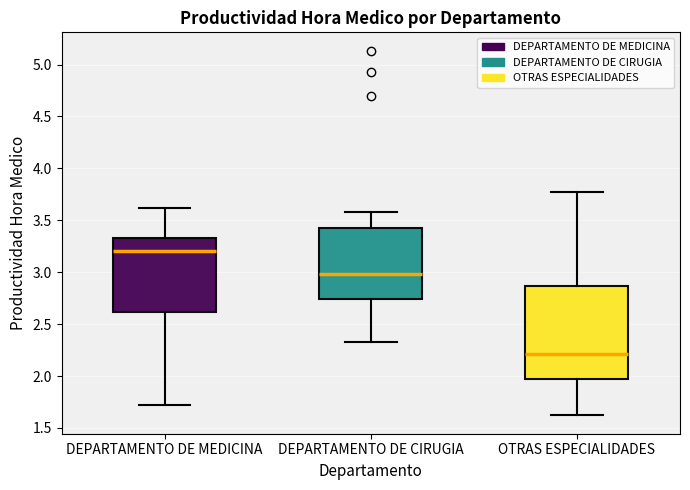

Reading left to right, read every box against the y-axis: the position of its median line, the range the box covers, and the ends of its whiskers. The values are not printed on the chart, so give them approximately, as read against the axis.

DEPARTAMENTO DE MEDICINA: median 3.20, box 2.60 to 3.35, whiskers 1.70 to 3.60
DEPARTAMENTO DE CIRUGIA: median 3.00, box 2.75 to 3.40, whiskers 2.35 to 3.60
OTRAS ESPECIALIDADES: median 2.20, box 1.95 to 2.85, whiskers 1.60 to 3.75